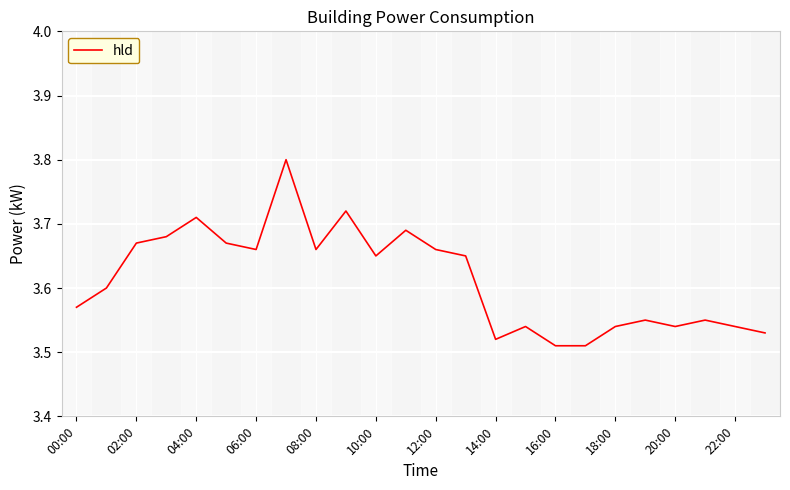

What is the greatest value displayed?

3.8